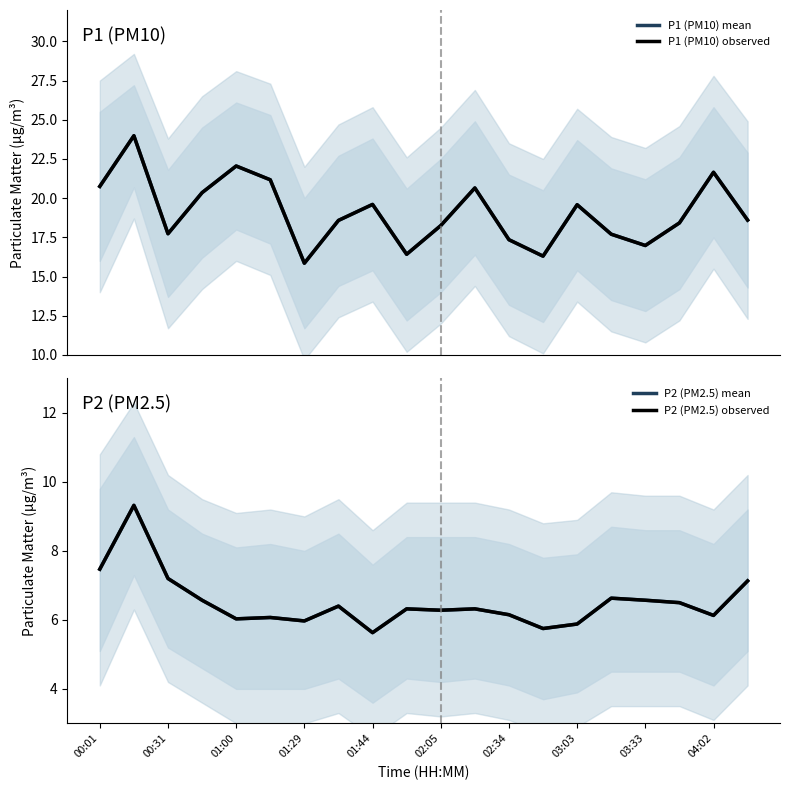

In P2 (PM2.5) observed, how many points are lower than both neighbors (excluding endpoints)?

6